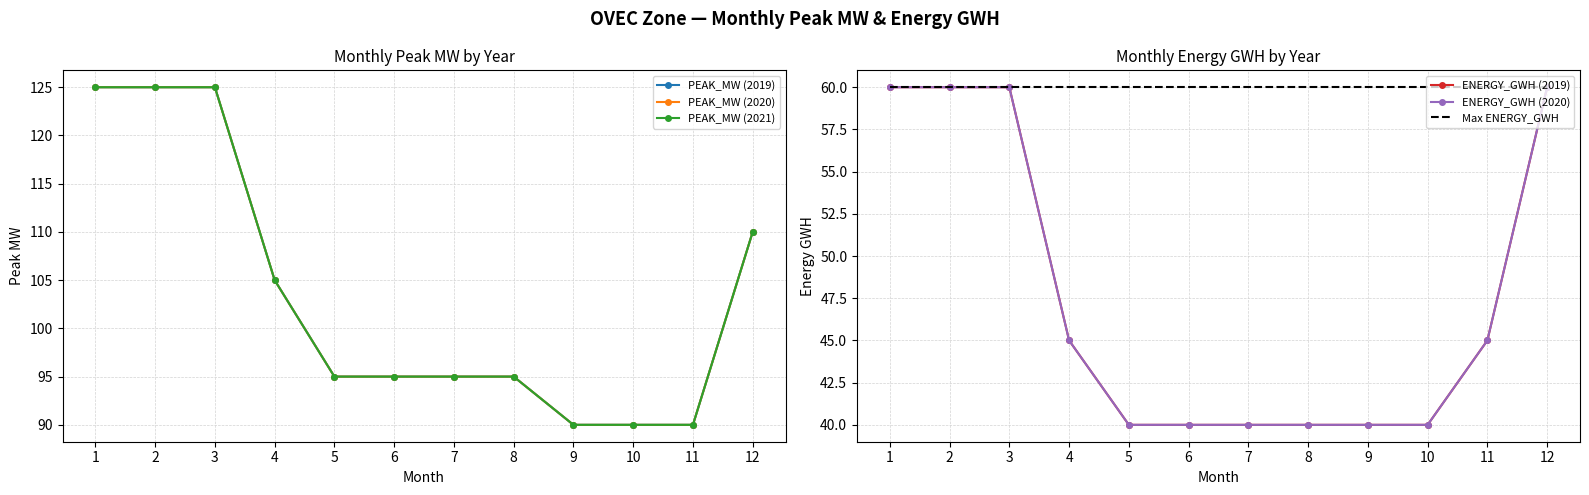

At which category is the sum across all series the highest?

1